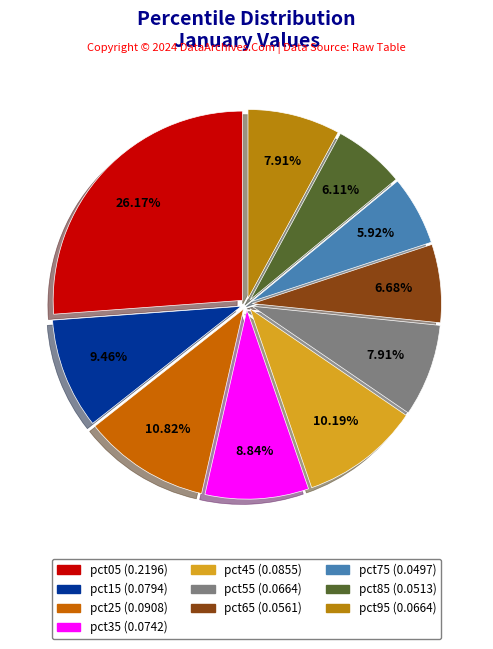

True or false: pct35 accounts for 2% of the total.

False